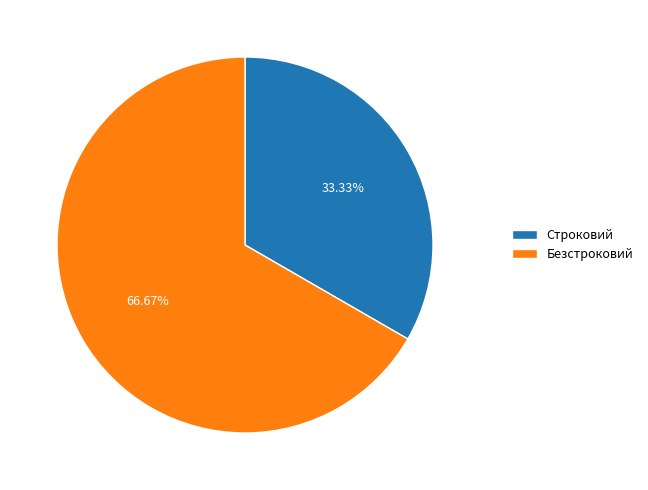

How many segments does this pie chart have?

2